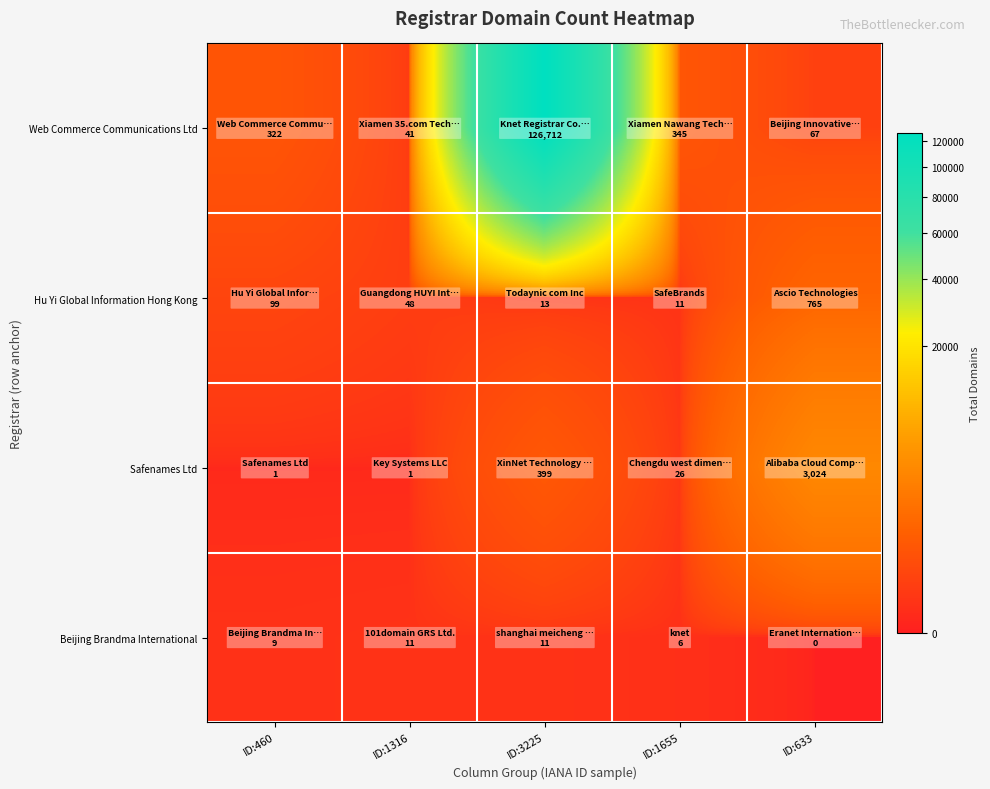

At how many categories does at least one series exceed 49709?

1